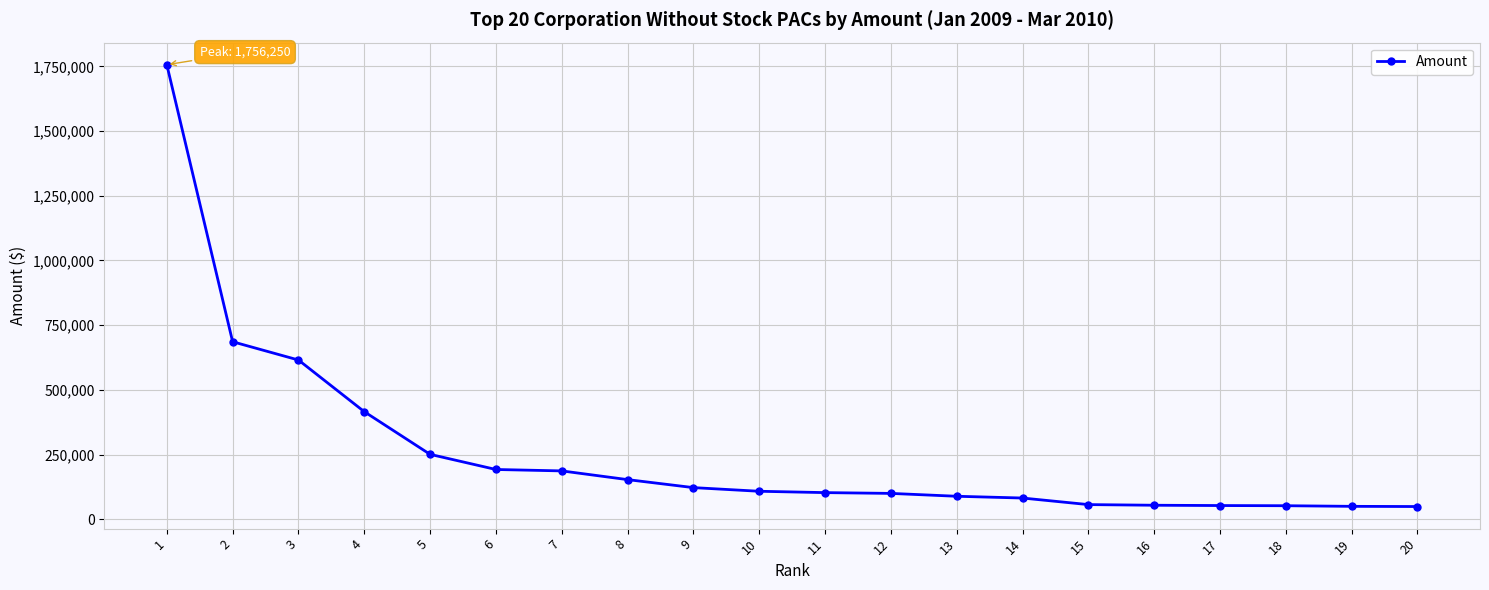

How many categories are shown in the chart?

20